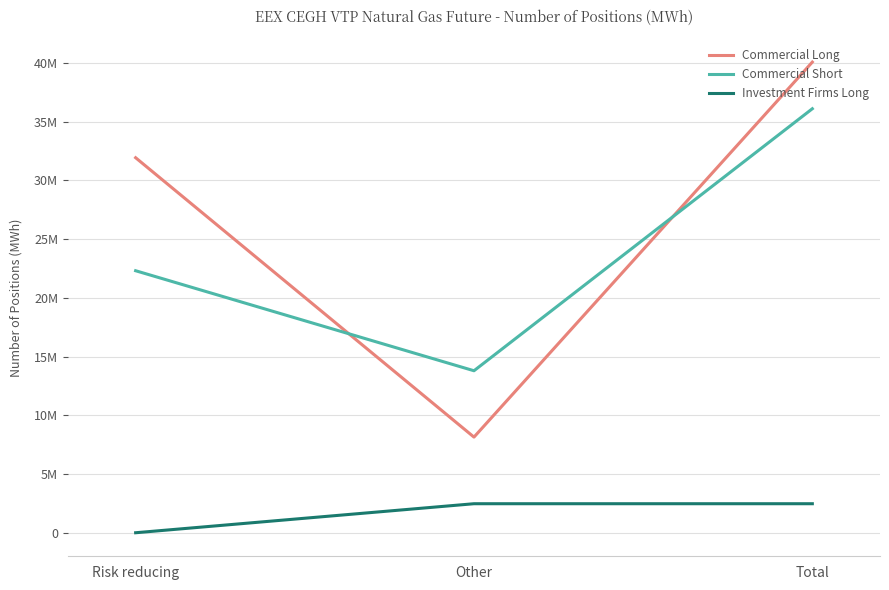

What is the sum of the Investment Firms Long values at Other and Risk reducing?

2471046